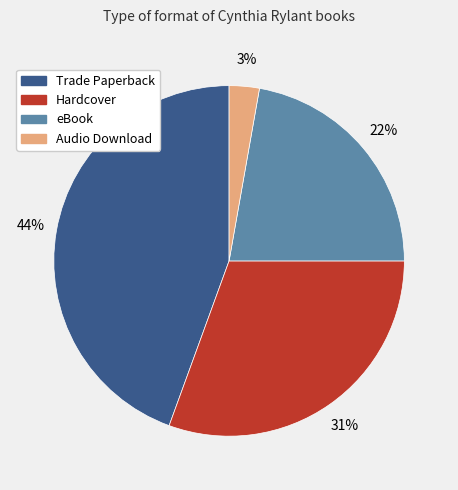

Is Hardcover the majority of the pie?

No